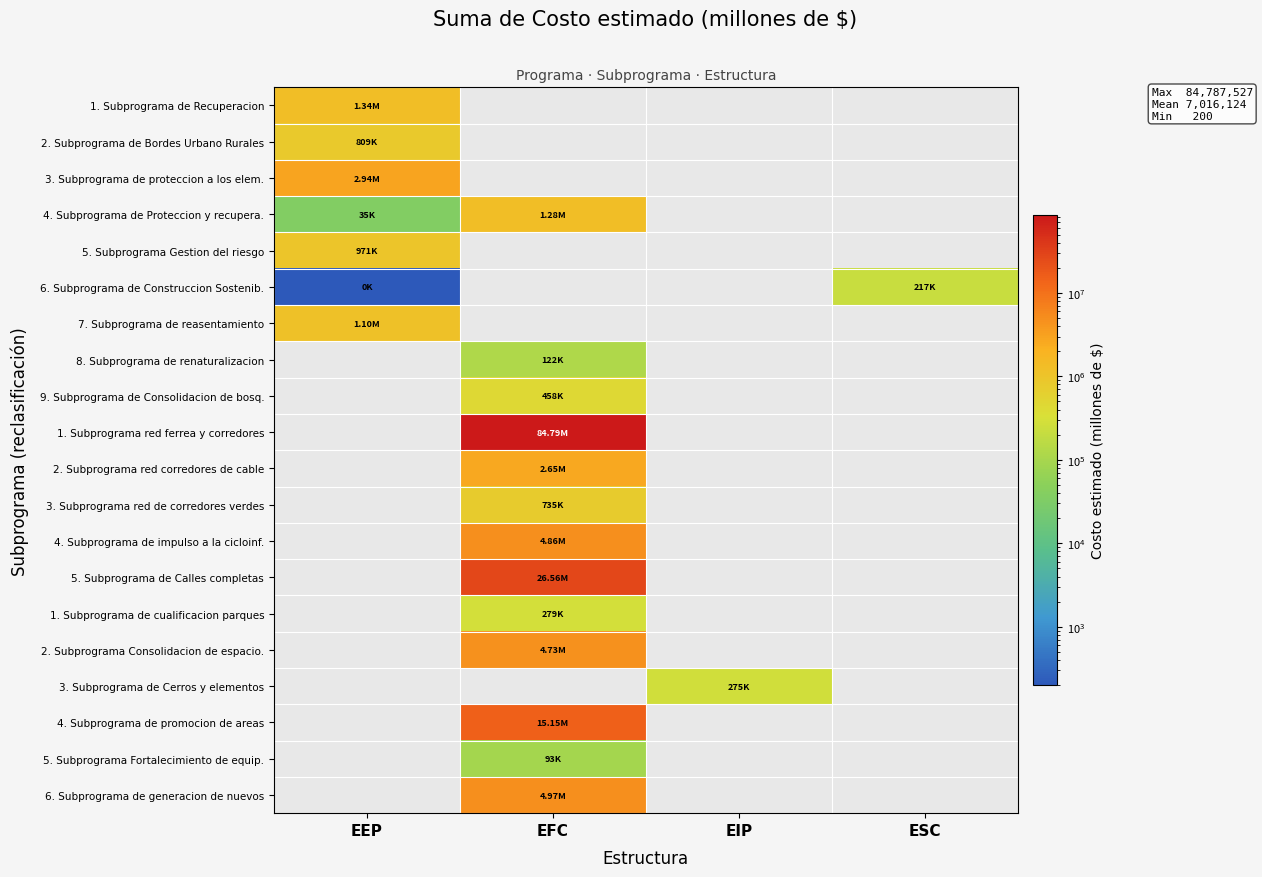

Which category has the highest value in the 6. Subprograma de Construccion Sostenib. series?

ESC